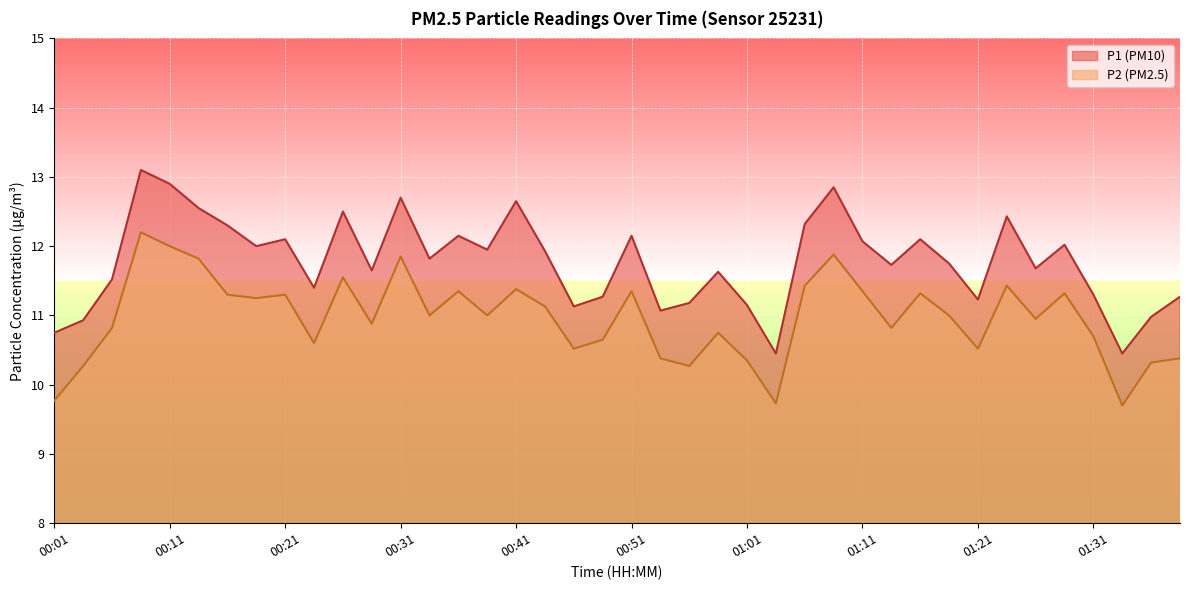

What is the difference between the maximum and minimum values in the P1 series?

2.7